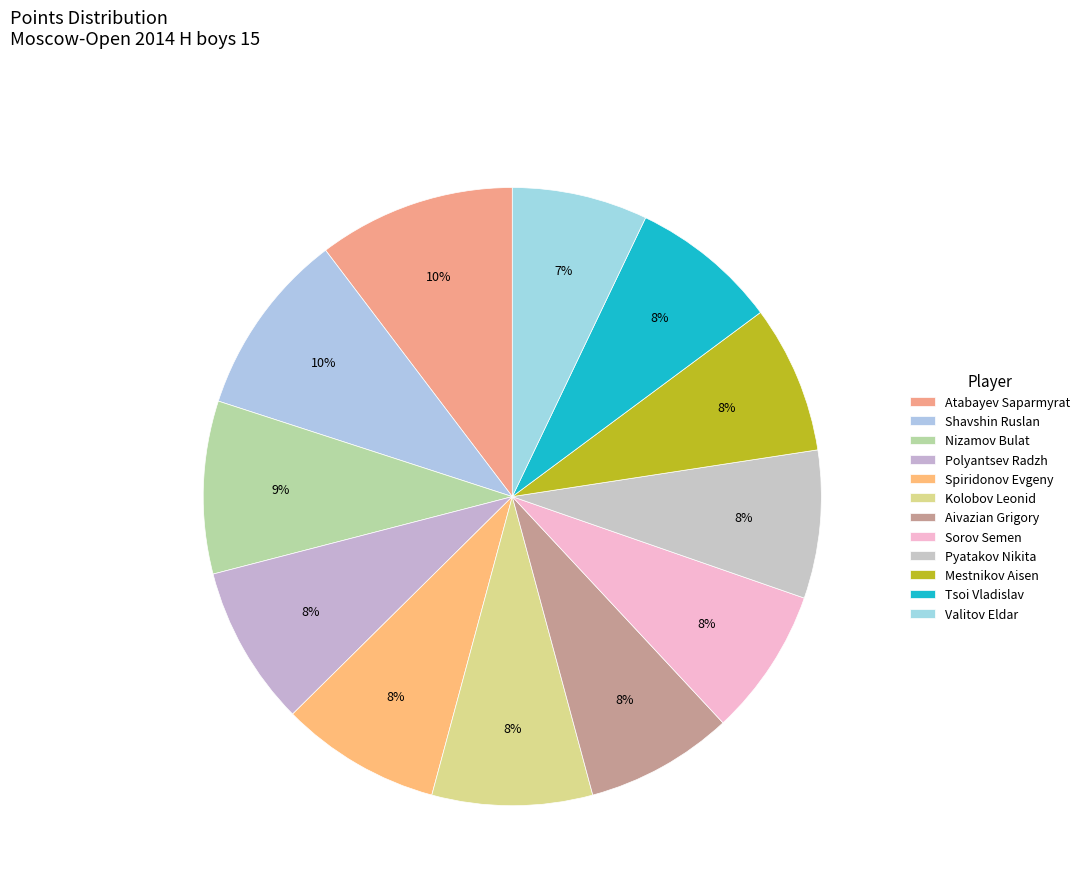

Which slice is the smallest?

Valitov Eldar